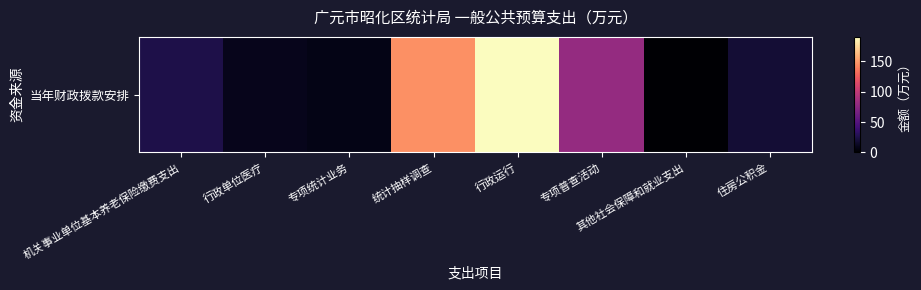

List the labels in order of value, smallest first.

其他社会保障和就业支出, 专项统计业务, 行政单位医疗, 住房公积金, 机关事业单位基本养老保险缴费支出, 专项普查活动, 统计抽样调查, 行政运行